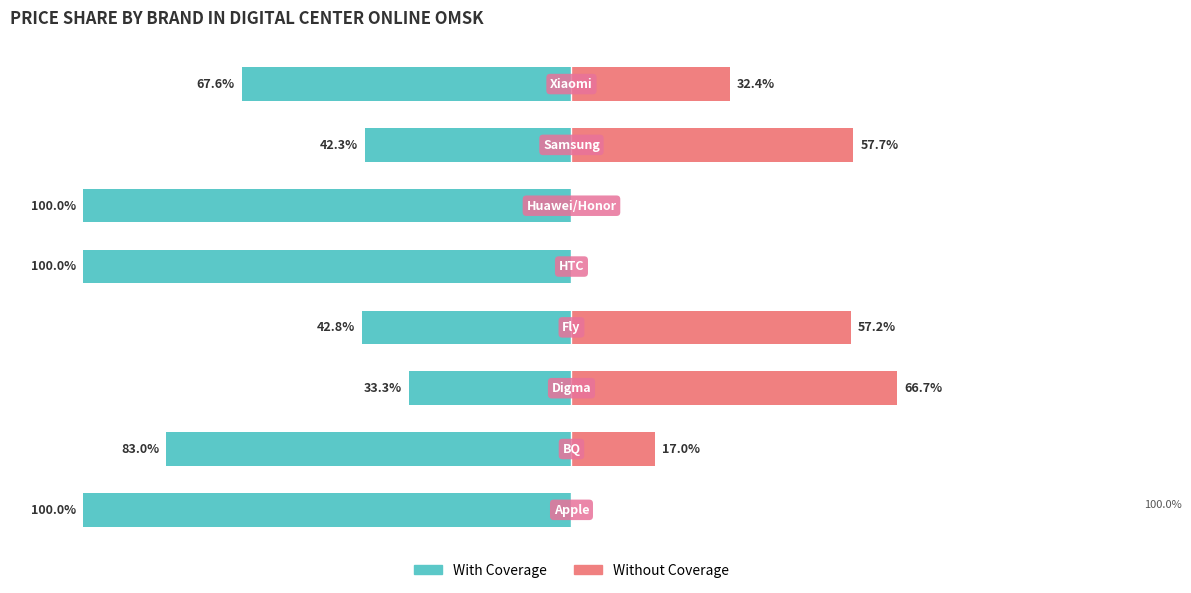

Which has a higher value, 6 or 1?

6